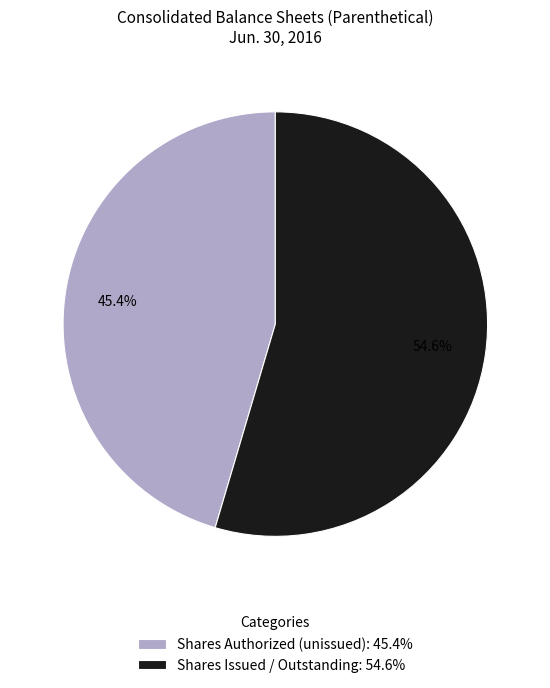

Count the number of slices in the pie.

2